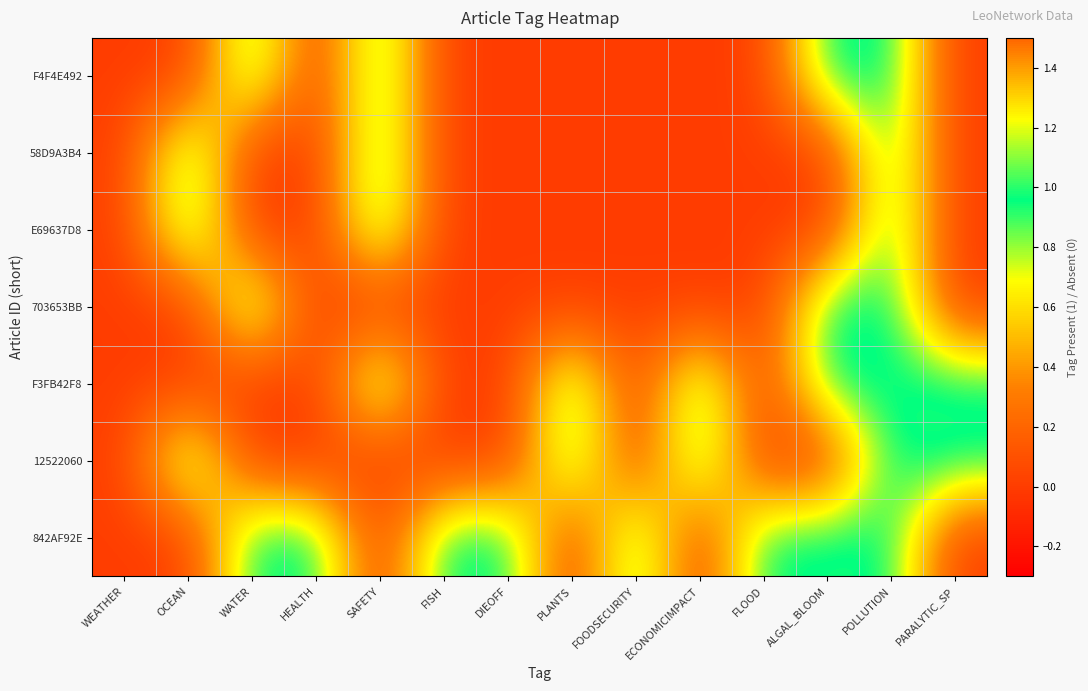

What is the total value across all series at PARALYTIC_SP?

2